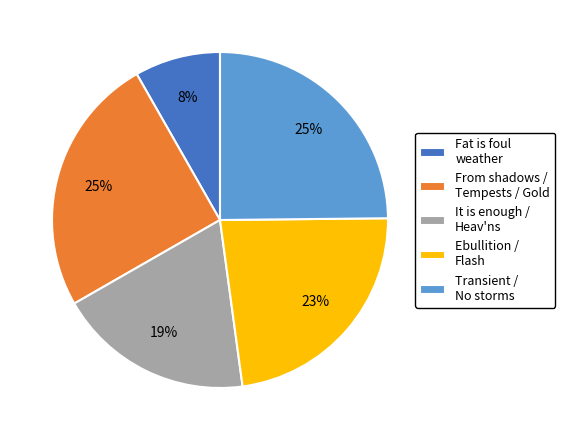

To the nearest percent, what percentage of the pie is From shadows / Tempests / Gold?

25%